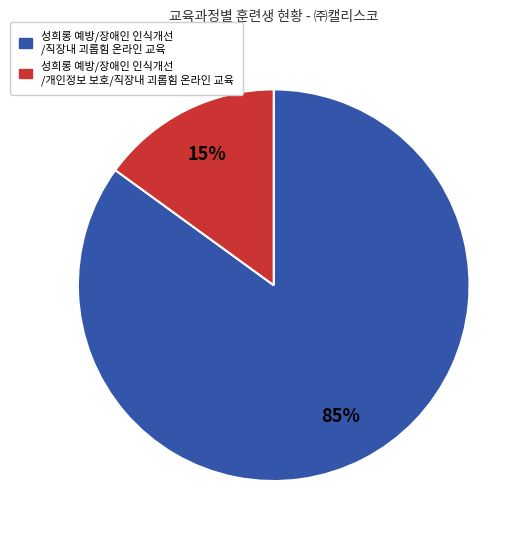

Is there any slice that represents more than half of the pie?

Yes